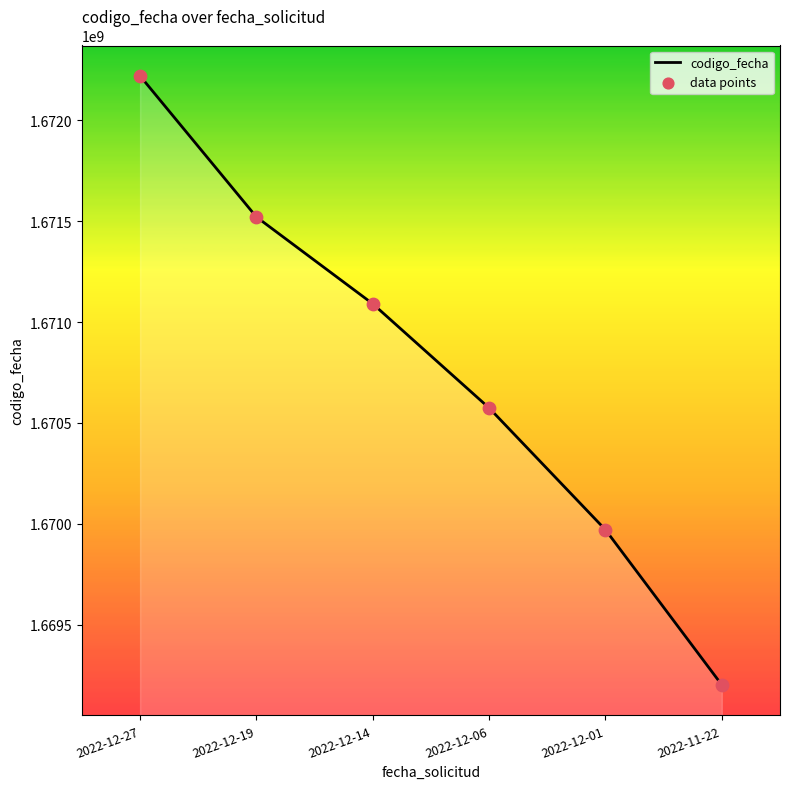

Is the value of codigo_fecha_line at 2022-12-01 greater than the value of codigo_fecha_pts at 2022-12-19?

No